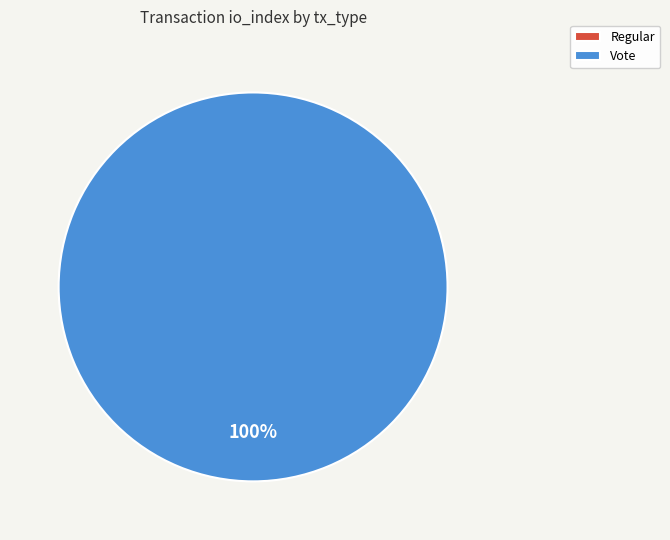

What is the total percentage of Vote and Regular?

100.0%